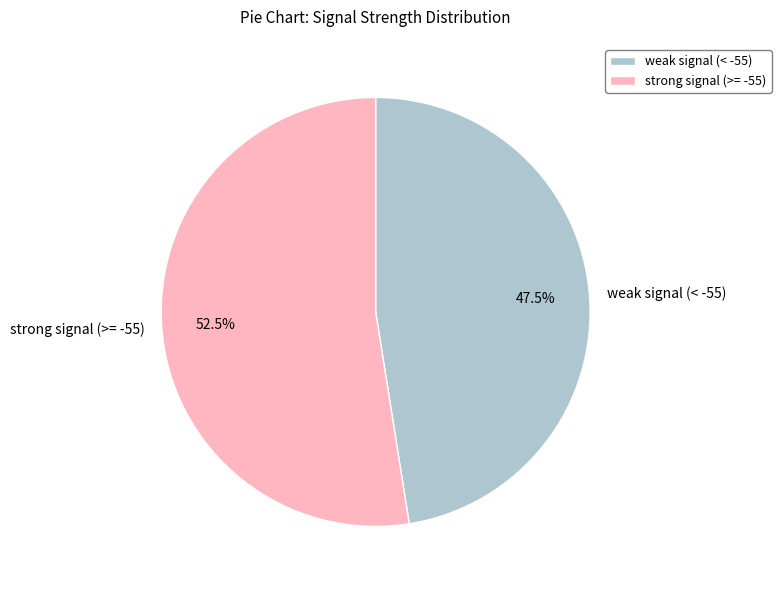

Is weak signal (< -55) the majority of the pie?

No